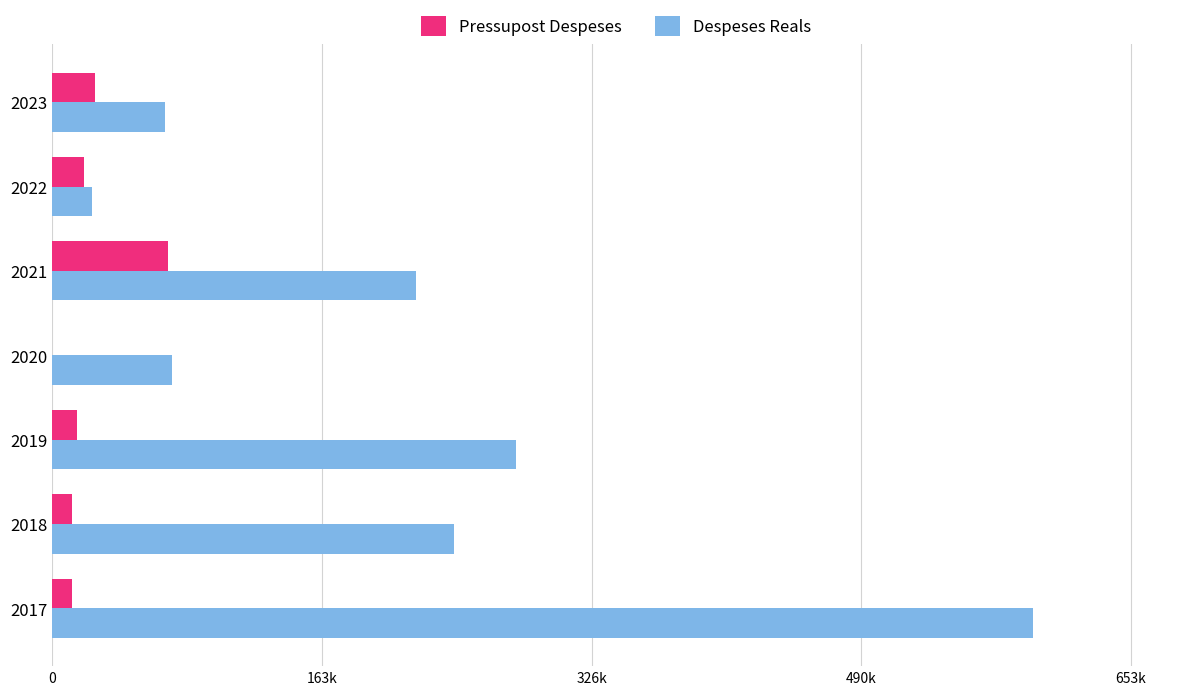

What are all the series names shown in the legend?

Pressupost Despeses, Despeses Reals